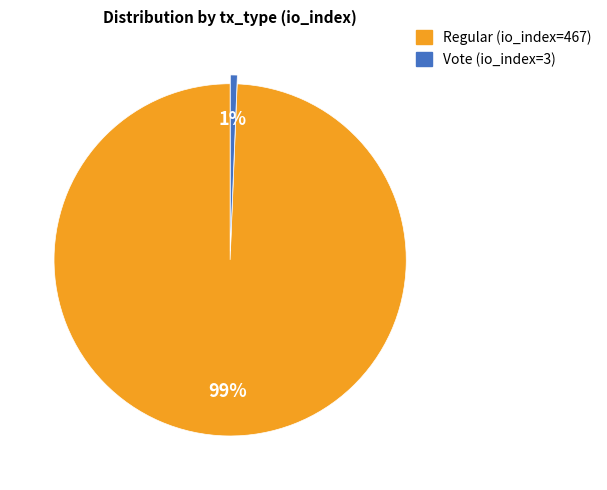

What percentage is the Regular (io_index=467) slice, to the nearest percent?

99%